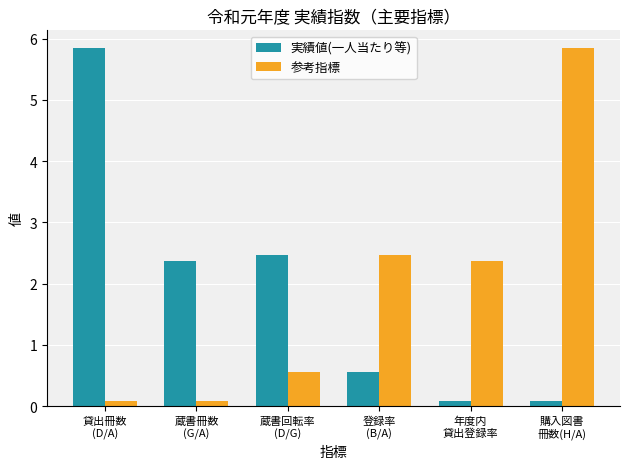

Reading right to left, what are all the values shown in this chart?

実績値(一人当たり等): 0.1	0.1	0.6	2.5	2.4	5.8
参考指標: 5.8	2.4	2.5	0.6	0.1	0.1